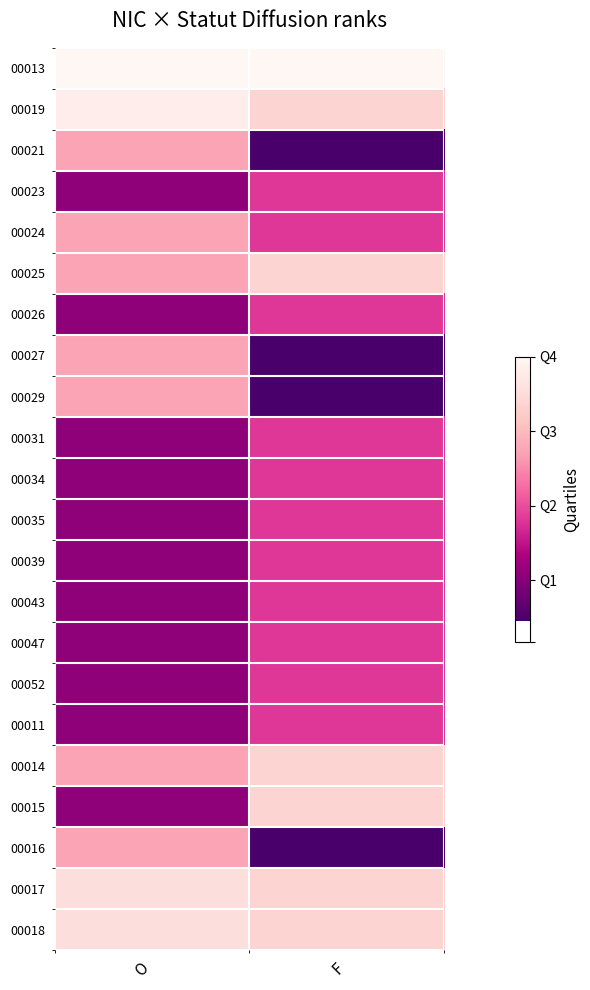

Reading left to right, transcribe all the data shown in this chart.

00013: O=22.0	F=22.0
00019: O=21.0	F=18.5
00021: O=15.0	F=2.5
00023: O=6.0	F=10.0
00024: O=15.0	F=10.0
00025: O=15.0	F=18.5
00026: O=6.0	F=10.0
00027: O=15.0	F=2.5
00029: O=15.0	F=2.5
00031: O=6.0	F=10.0
00034: O=6.0	F=10.0
00035: O=6.0	F=10.0
00039: O=6.0	F=10.0
00043: O=6.0	F=10.0
00047: O=6.0	F=10.0
00052: O=6.0	F=10.0
00011: O=6.0	F=10.0
00014: O=15.0	F=18.5
00015: O=6.0	F=18.5
00016: O=15.0	F=2.5
00017: O=19.5	F=18.5
00018: O=19.5	F=18.5